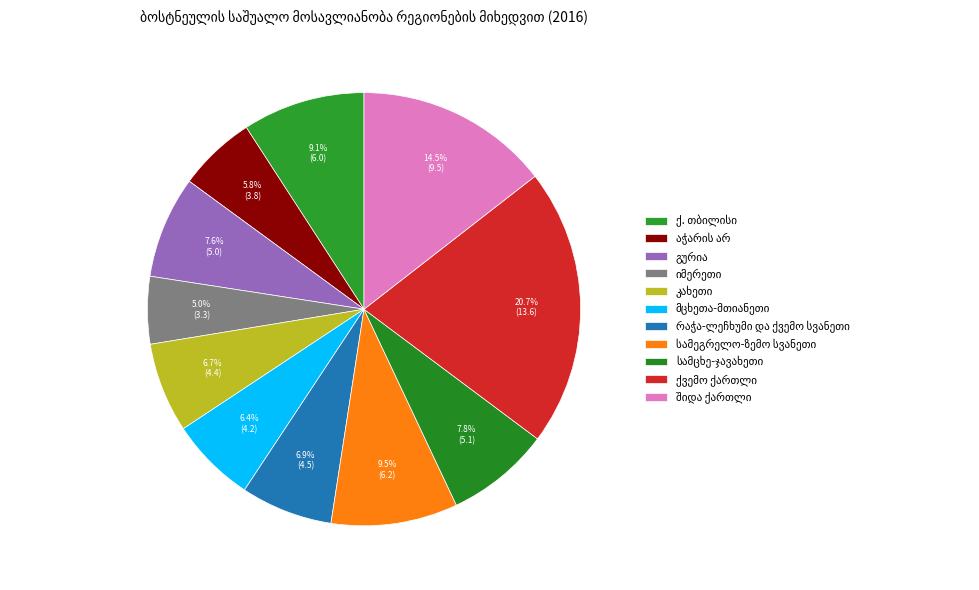

How many segments does this pie chart have?

11